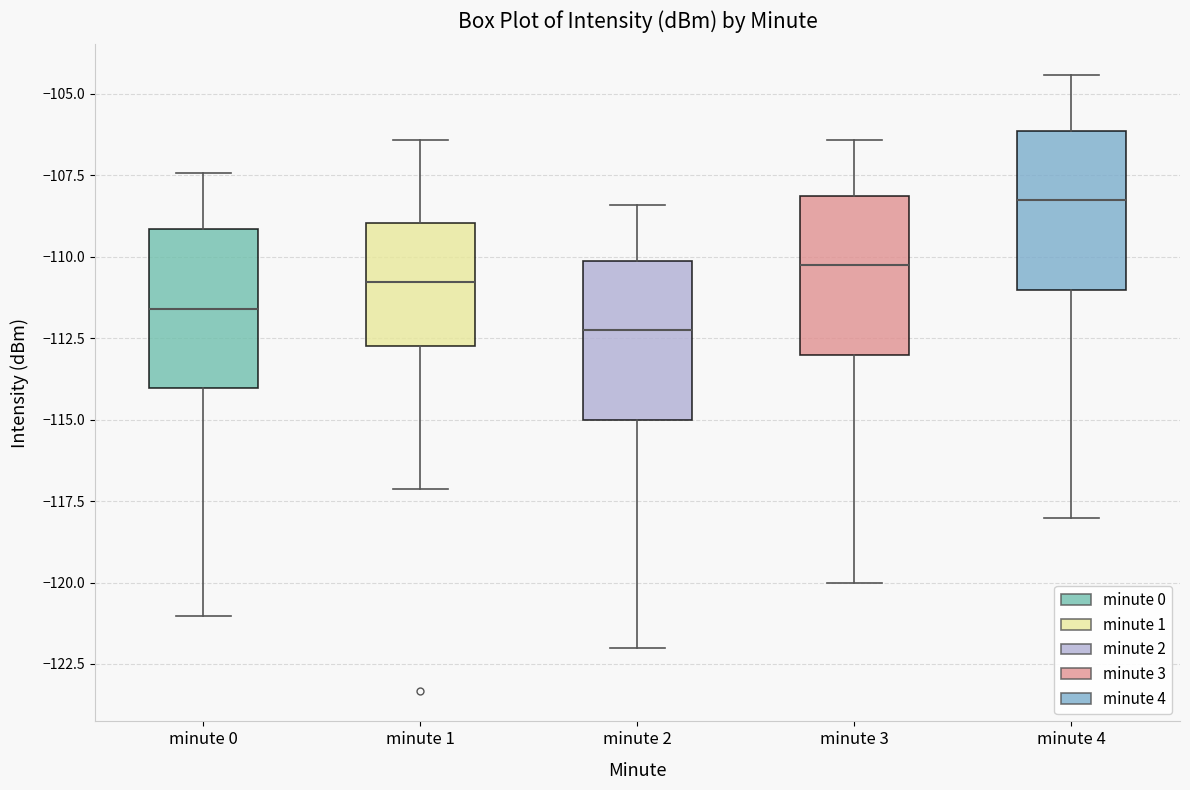

Reading left to right, transcribe this box plot: for each box, give where its median line is, the range the box spans, and where its two whiskers end, as read against the y-axis. The values are not printed on the chart, so give them approximately, as read against the axis.

minute 0: median -111.5, box -114.0 to -109.0, whiskers -121.0 to -107.5
minute 1: median -111.0, box -113.0 to -109.0, whiskers -117.0 to -106.5
minute 2: median -112.5, box -115.0 to -110.0, whiskers -122.0 to -108.5
minute 3: median -110.5, box -113.0 to -108.0, whiskers -120.0 to -106.5
minute 4: median -108.5, box -111.0 to -106.0, whiskers -118.0 to -104.5